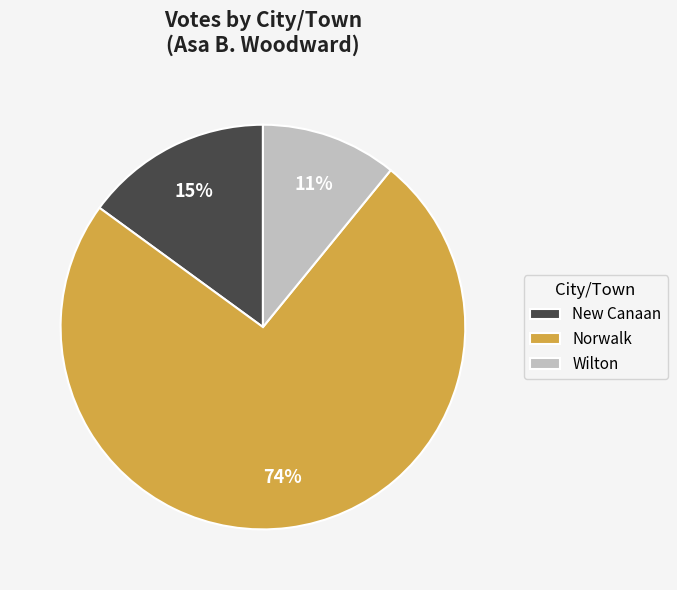

To the nearest percent, what portion does New Canaan represent?

15%